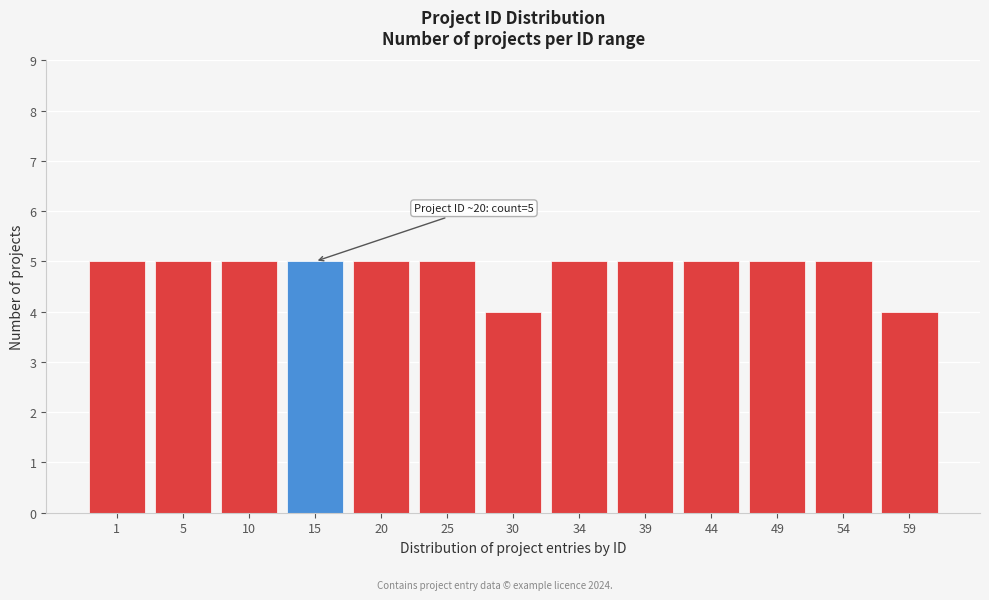

Reading left to right, extract all data points from this chart.

1=5	5=5	10=5	15=5	20=5	25=5	30=4	34=5	39=5	44=5	49=5	54=5	59=4